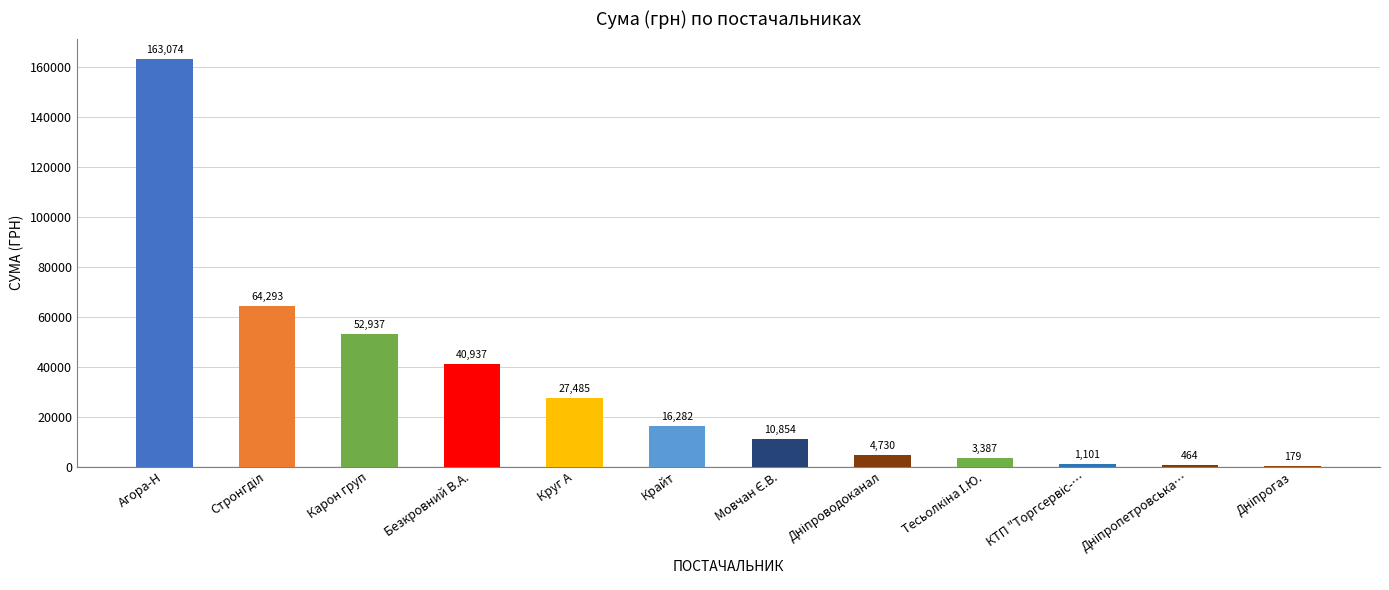

At which category does the chart reach its peak across all series?

Агора-Н